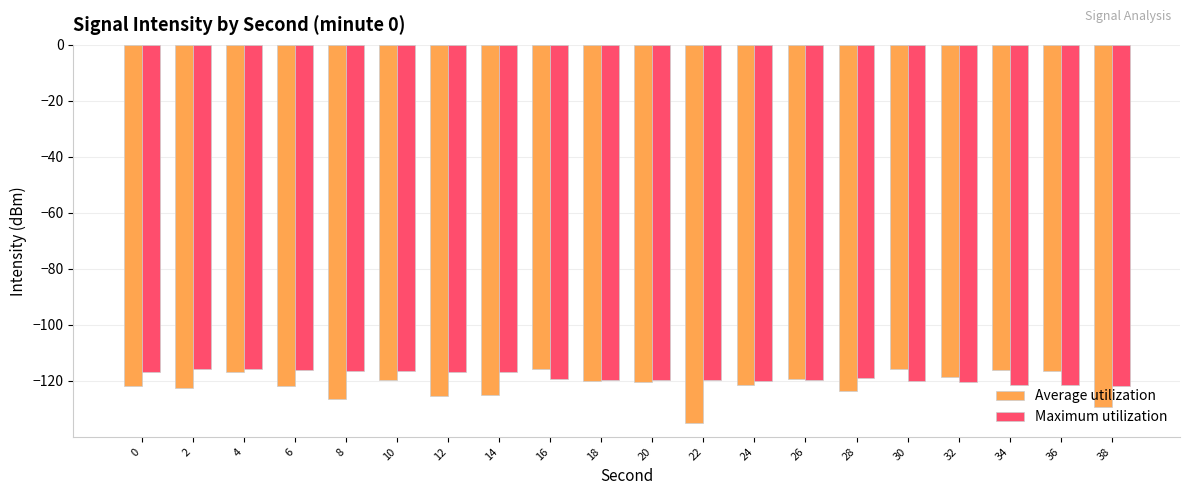

What is the minimum value for Maximum utilization?

-121.9